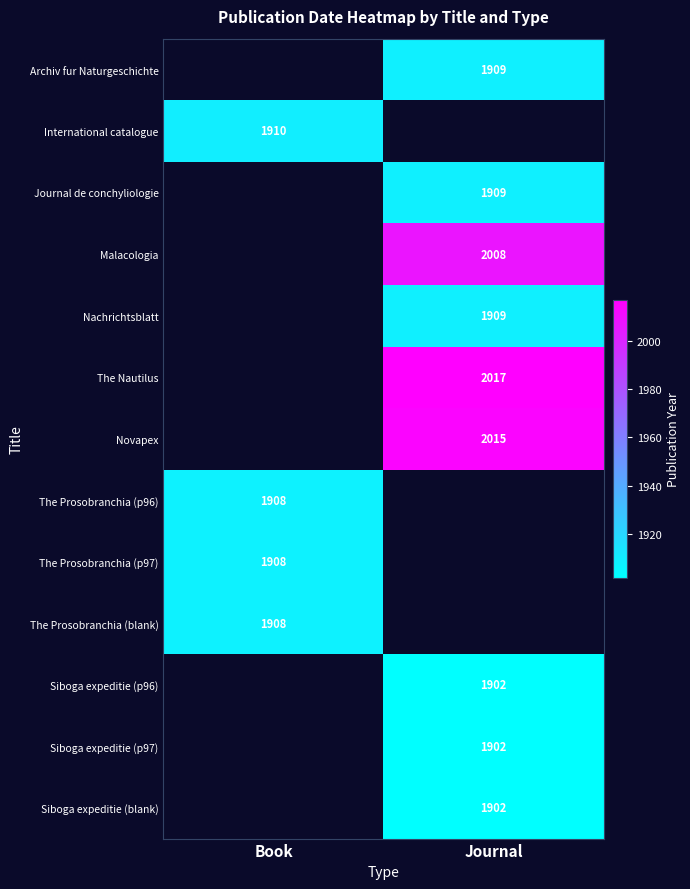

Which label corresponds to the largest value in the chart?

Journal